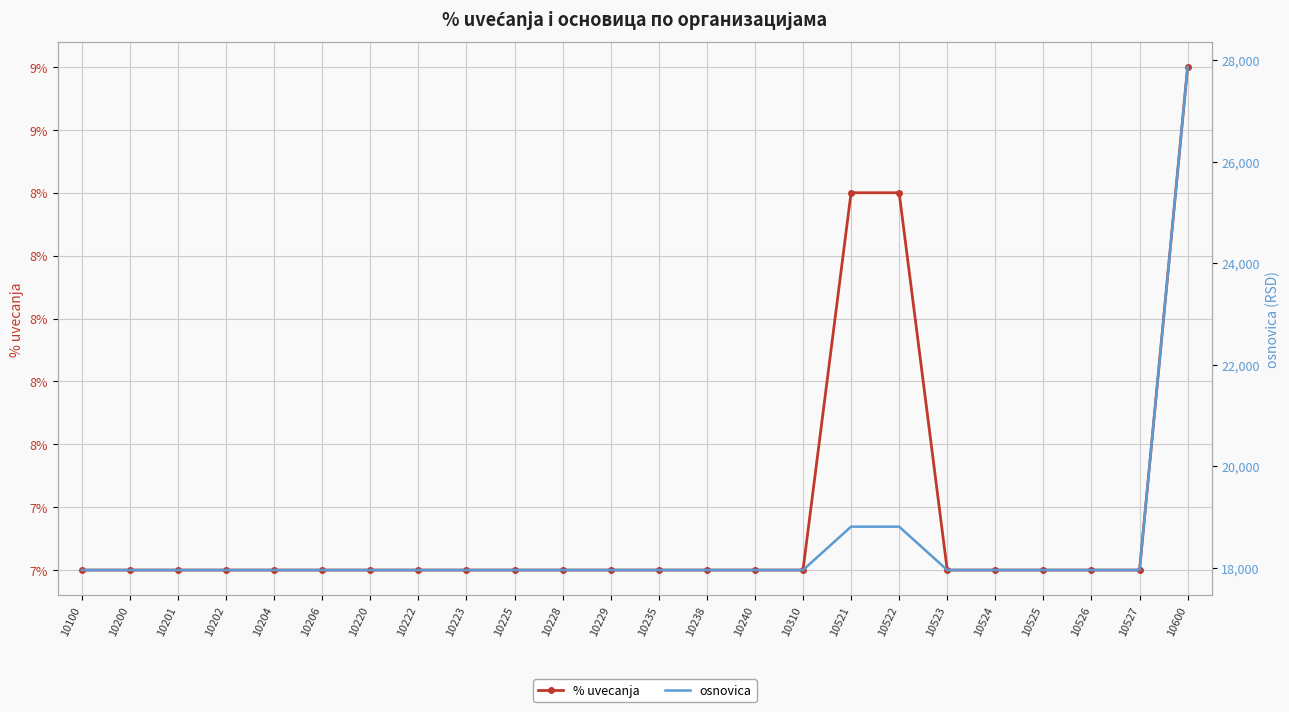

What is the difference between the second highest and second lowest values in the osnovica series?

855.1